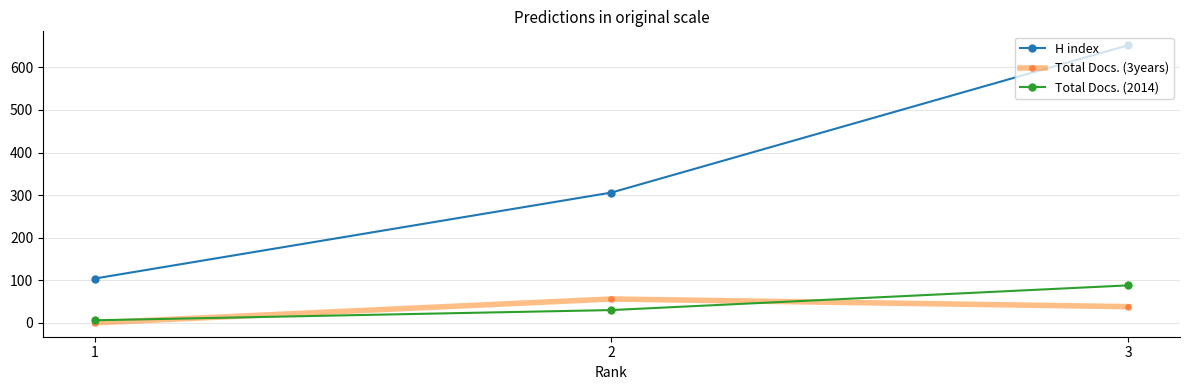

What is the sum of all H index values?

1062